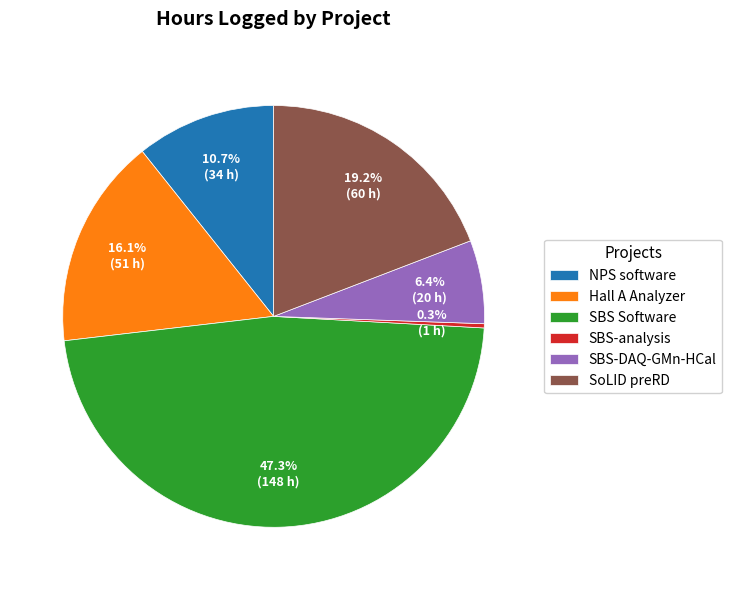

To the nearest percent, what is the average slice percentage?

17%